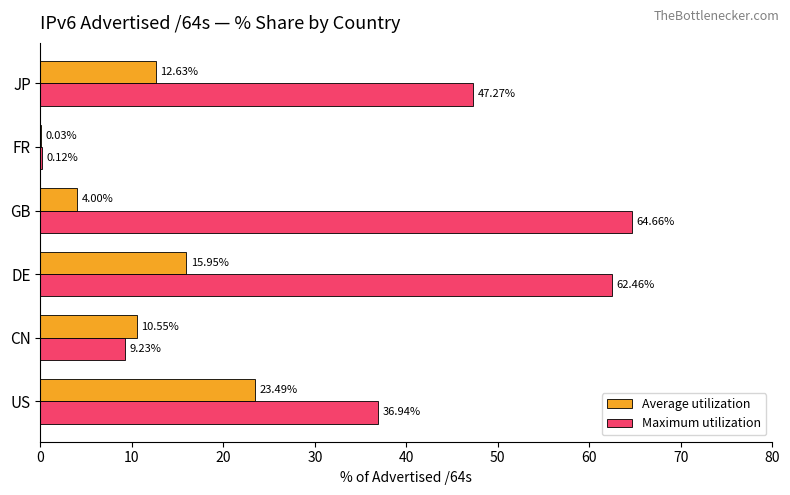

At which label is Maximum utilization closest to 32?

US